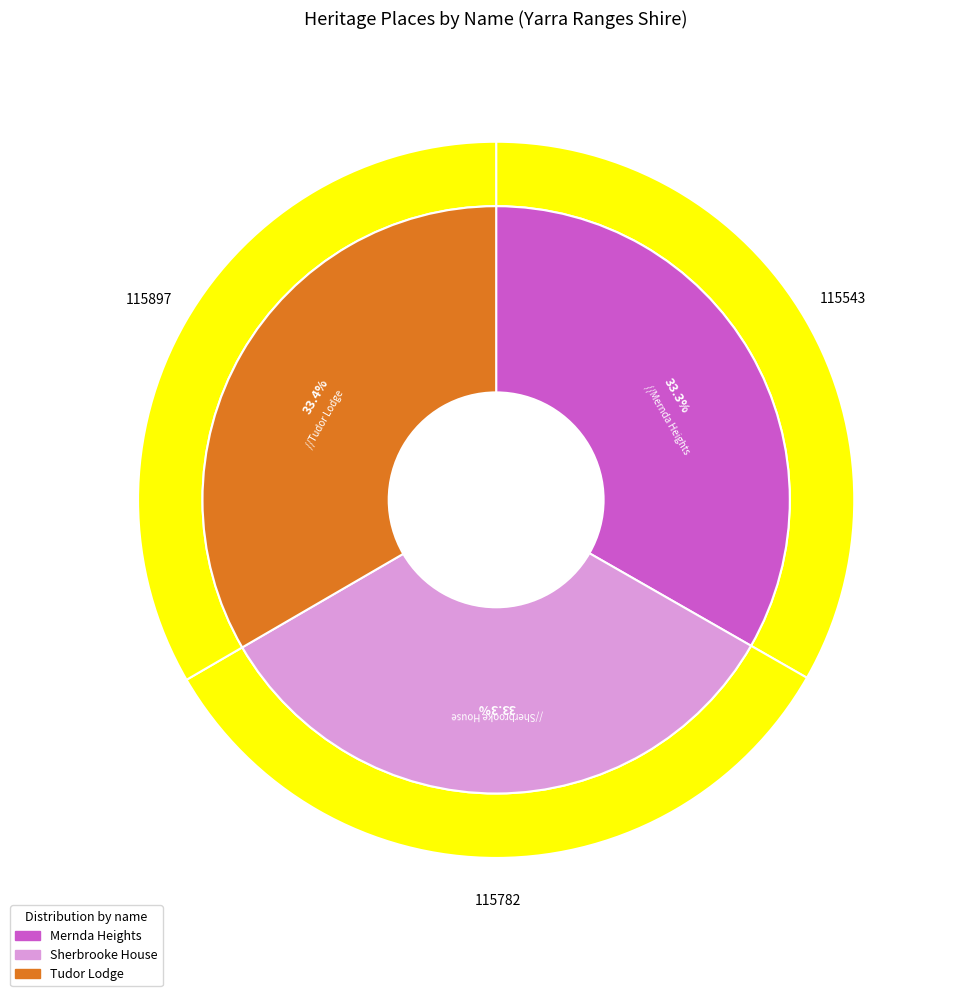

What is the total percentage of Tudor Lodge and Mernda Heights?

66.7%